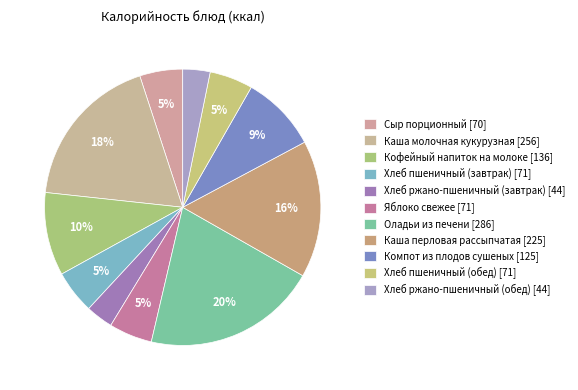

Is it true that Каша молочная кукурузная is 18% of the pie?

True